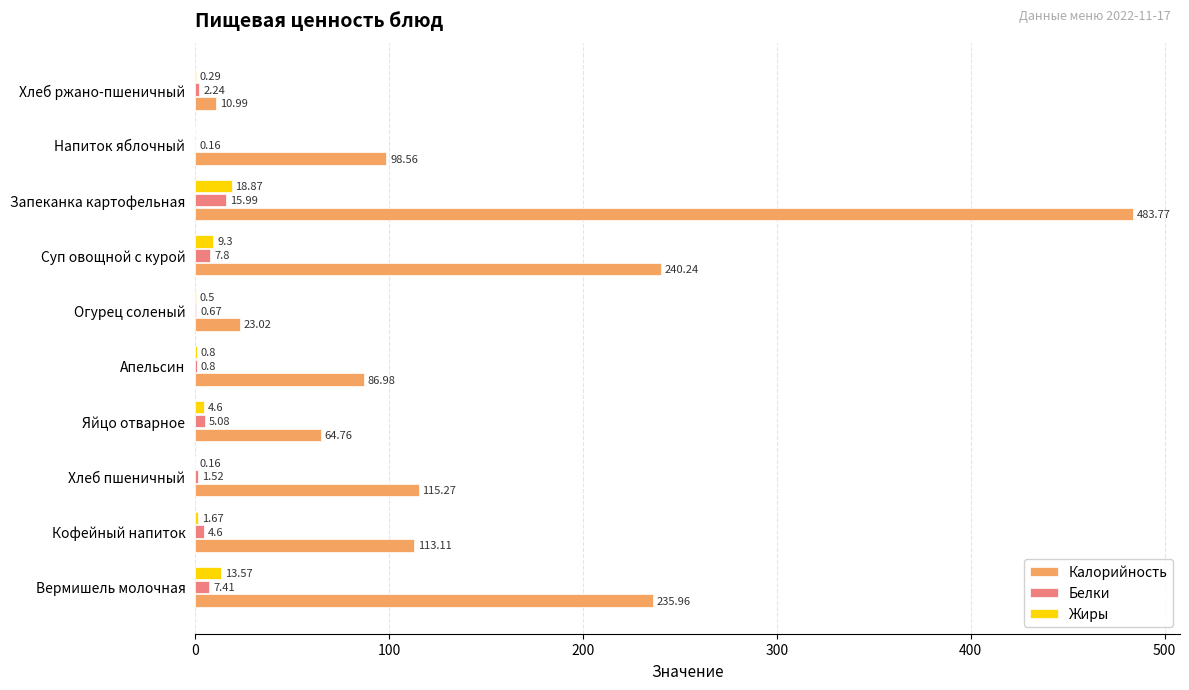

Is the value of Жиры at Огурец соленый greater than the value of Белки at Хлеб ржано-пшеничный?

No